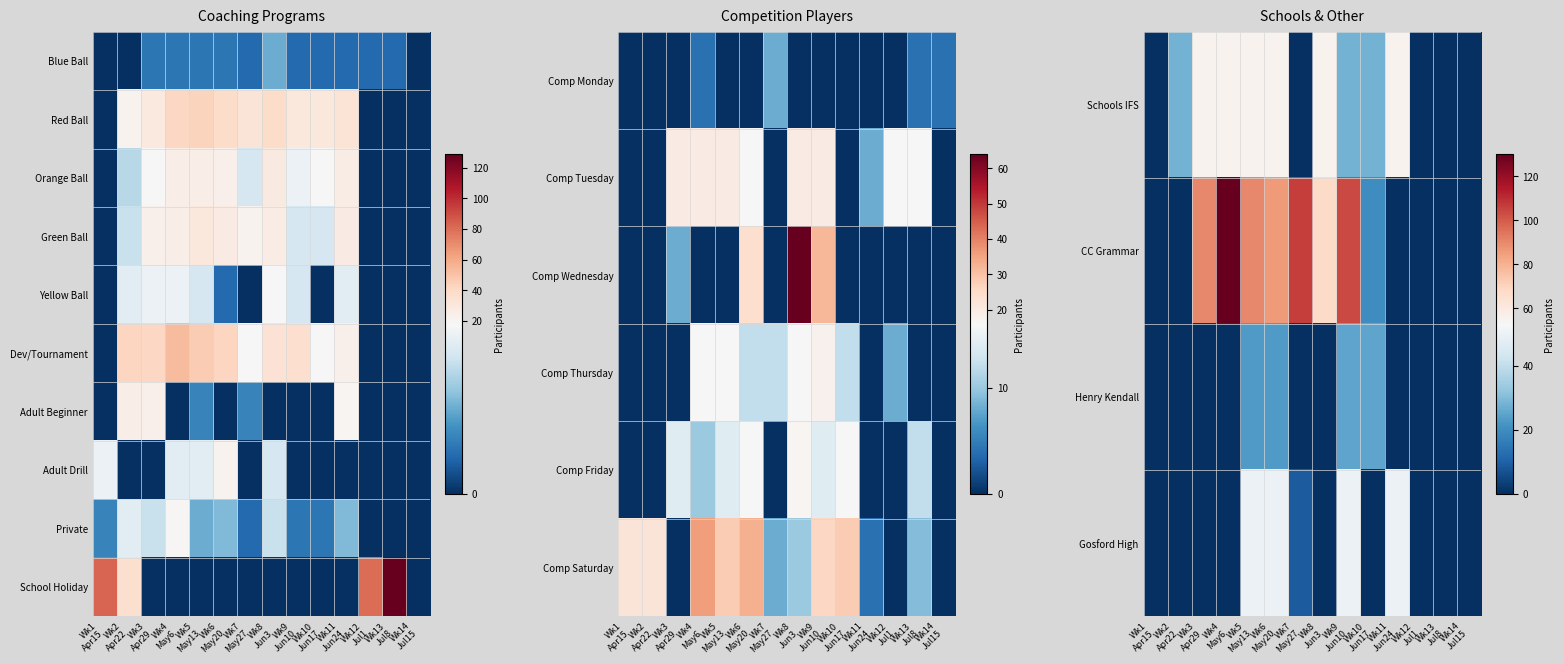

The Adult Beginner series shows 0 at Wk13 Jul8. True or false?

True